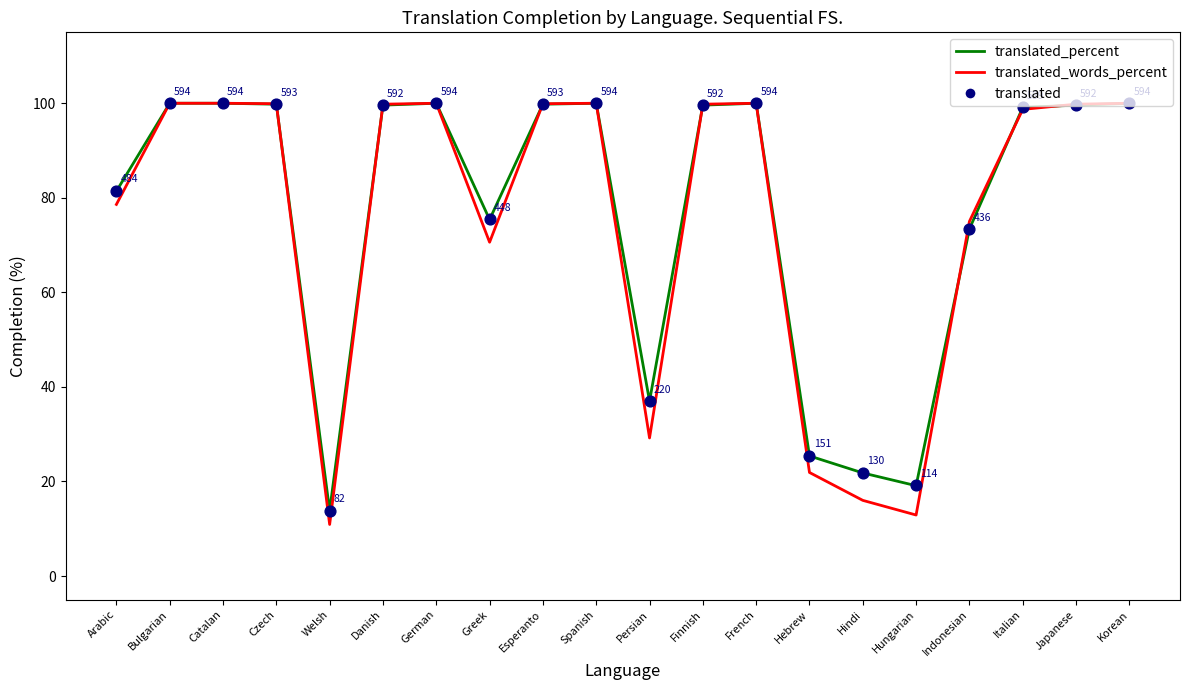

Which series has the largest Y range (max minus min)?

translated_words_percent